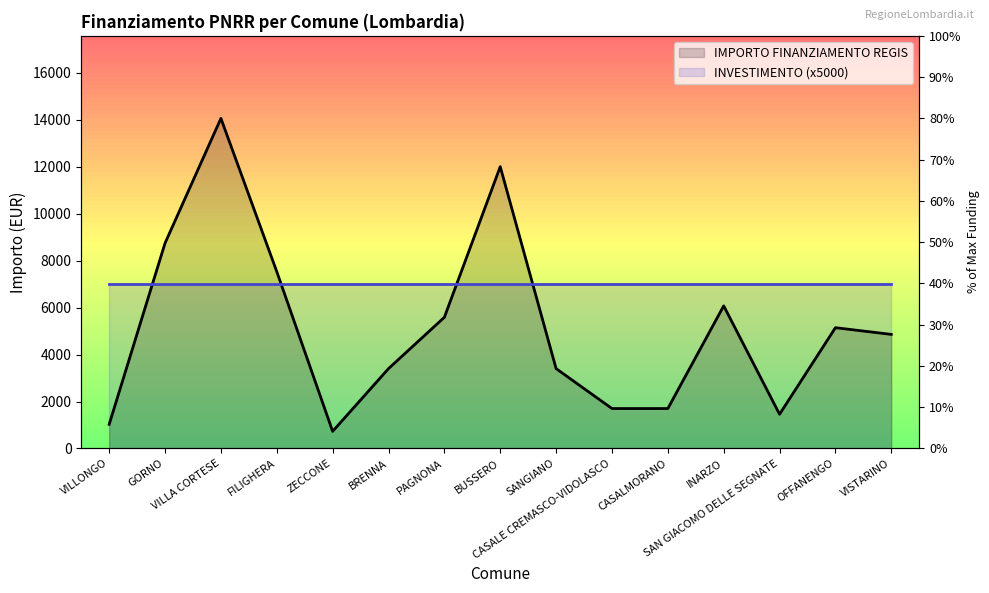

Where is the data nearest to the value 7396?

FILIGHERA